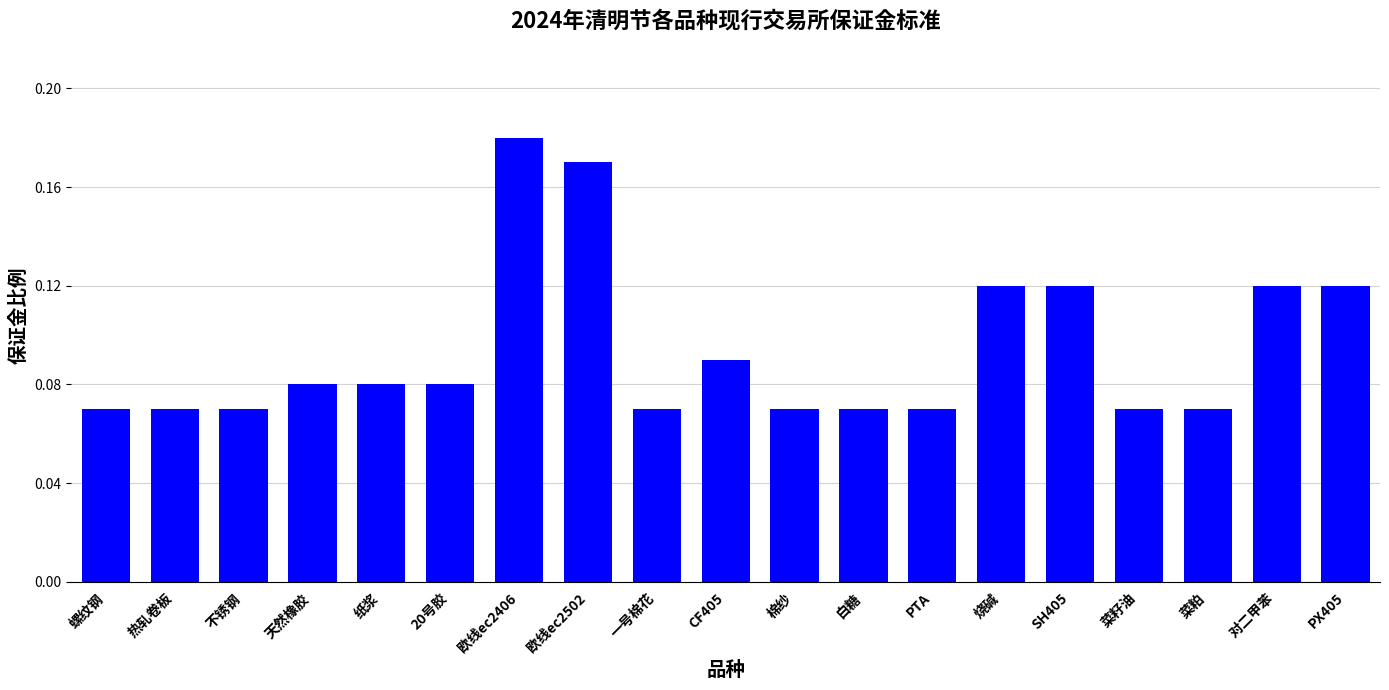

Is it true that the value at 欧线ec2502 is 0.3?

False